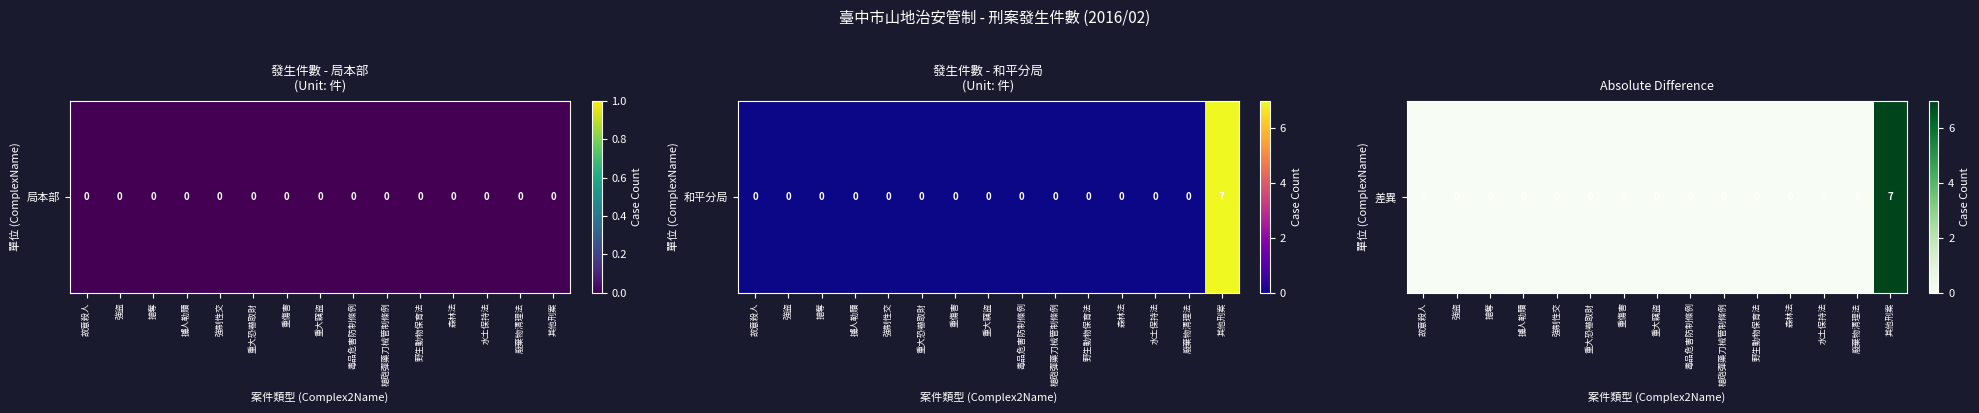

Reading left to right, extract all data points from this chart.

故意殺人=0	強盜=0	搶奪=0	擄人勒贖=0	強制性交=0	重大恐嚇取財=0	重傷害=0	重大竊盜=0	毒品危害防制條例=0	槍砲彈藥刀械管制條例=0	野生動物保育法=0	森林法=0	水土保持法=0	廢棄物清理法=0	其他刑案=7